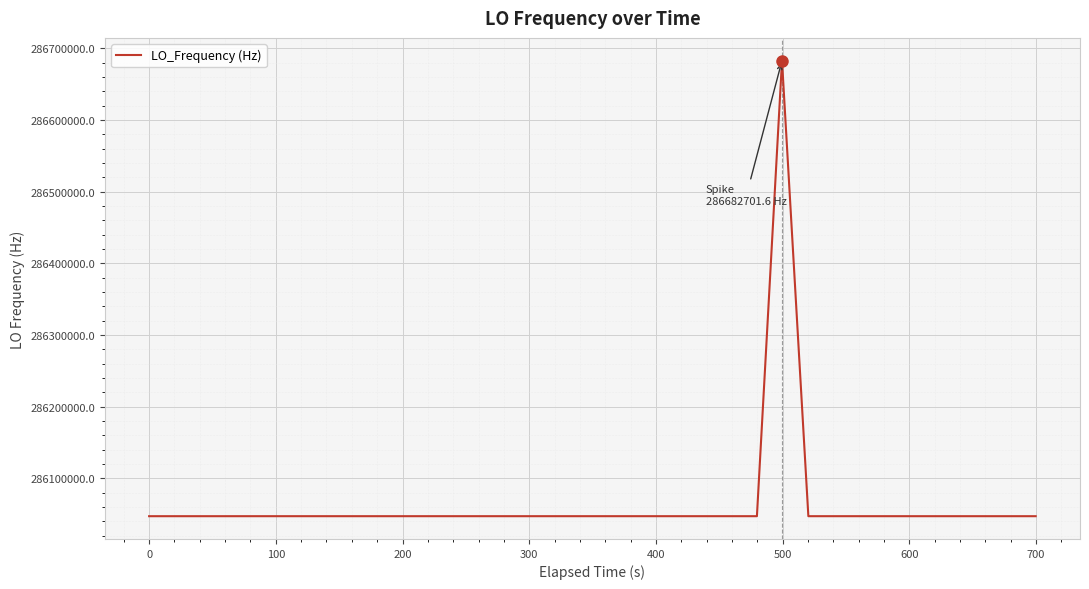

What is the difference between the maximum and minimum values?

635712.7